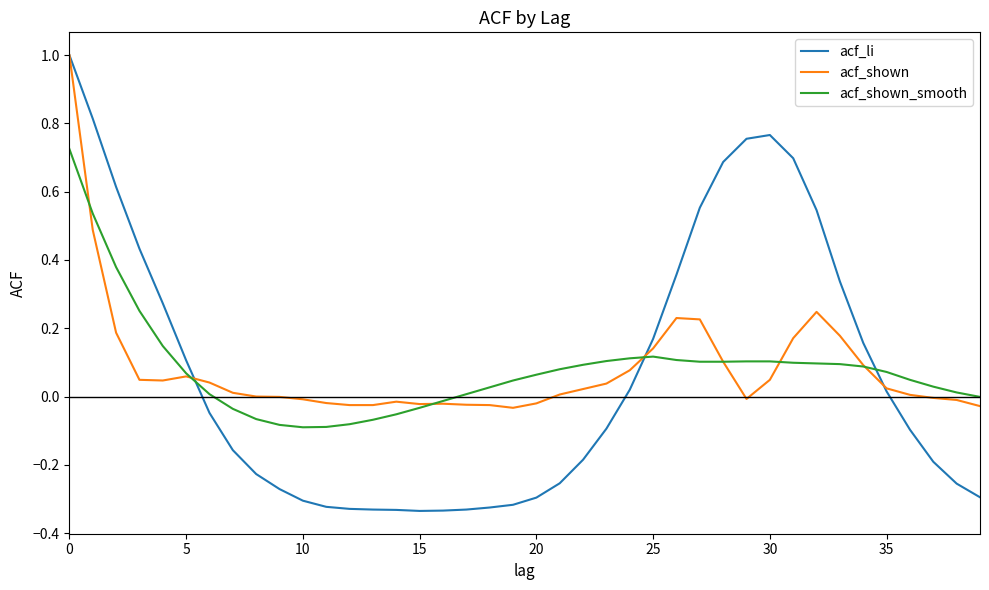

Which series has the widest spread of values?

acf_li